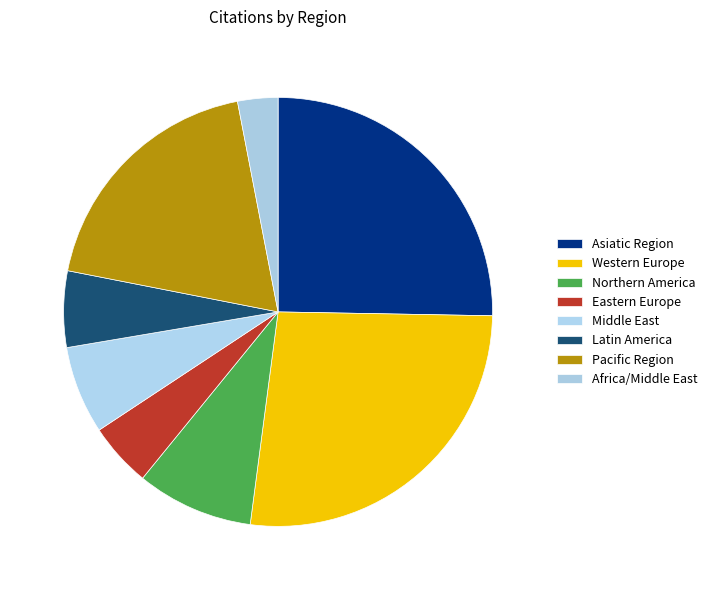

To the nearest percent, what is the combined percentage of Eastern Europe and Northern America?

14%